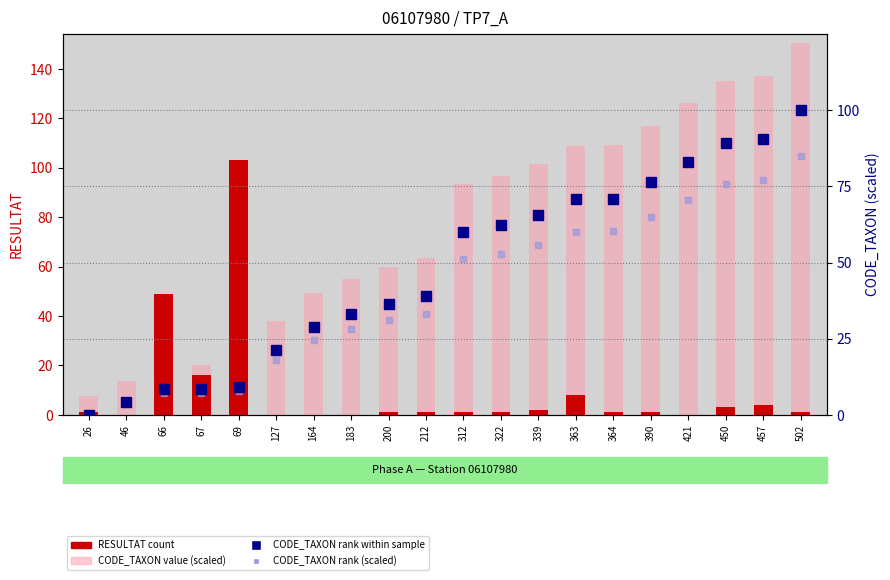

The RESULTAT (count) series shows 0.0 at 46. True or false?

True